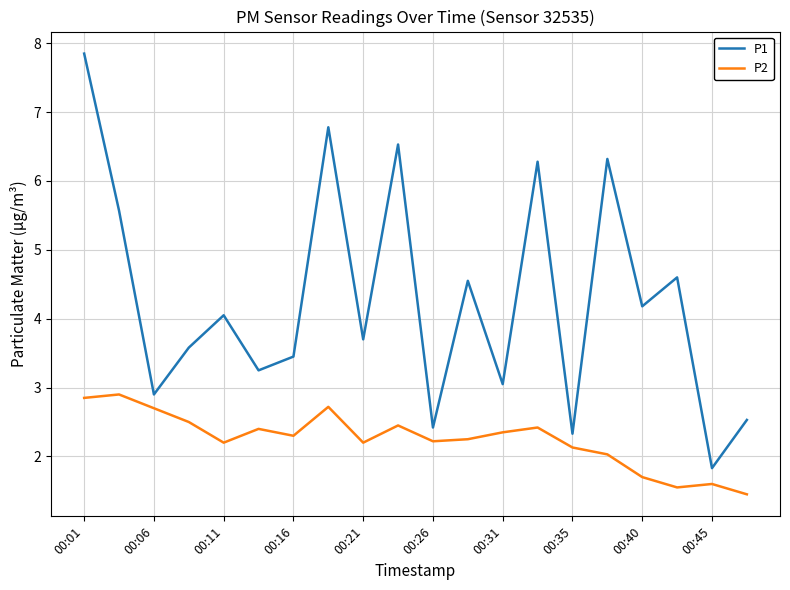

True or false: P1 and P2 intersect in this chart.

False